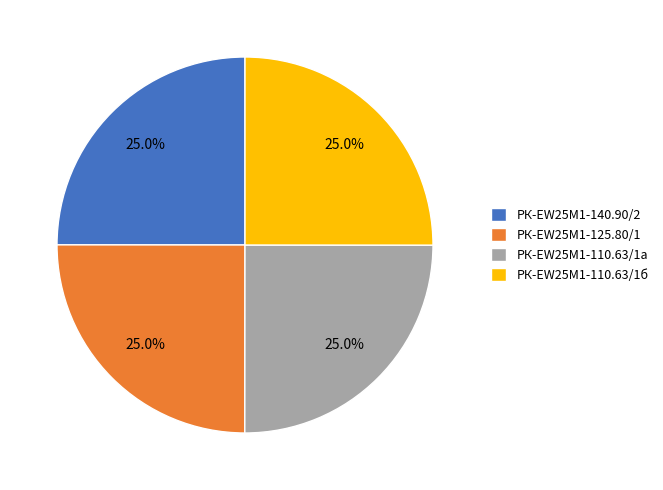

Combined, what portion of the pie is РК-EW25M1-125.80/1 and РК-EW25M1-110.63/1а?

50.0%